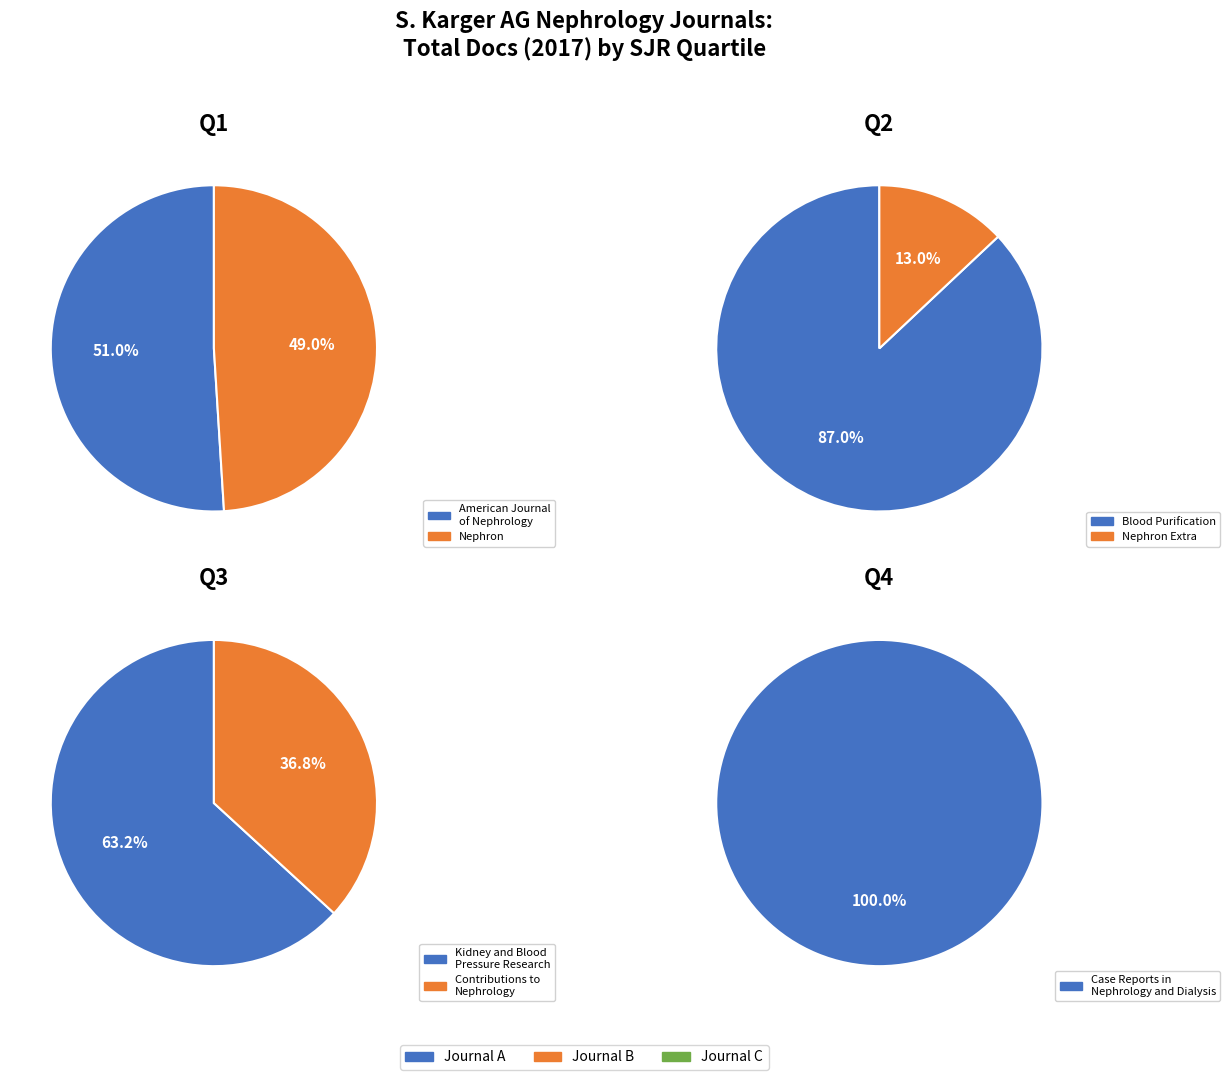

Which slice is the largest?

American Journal of Nephrology